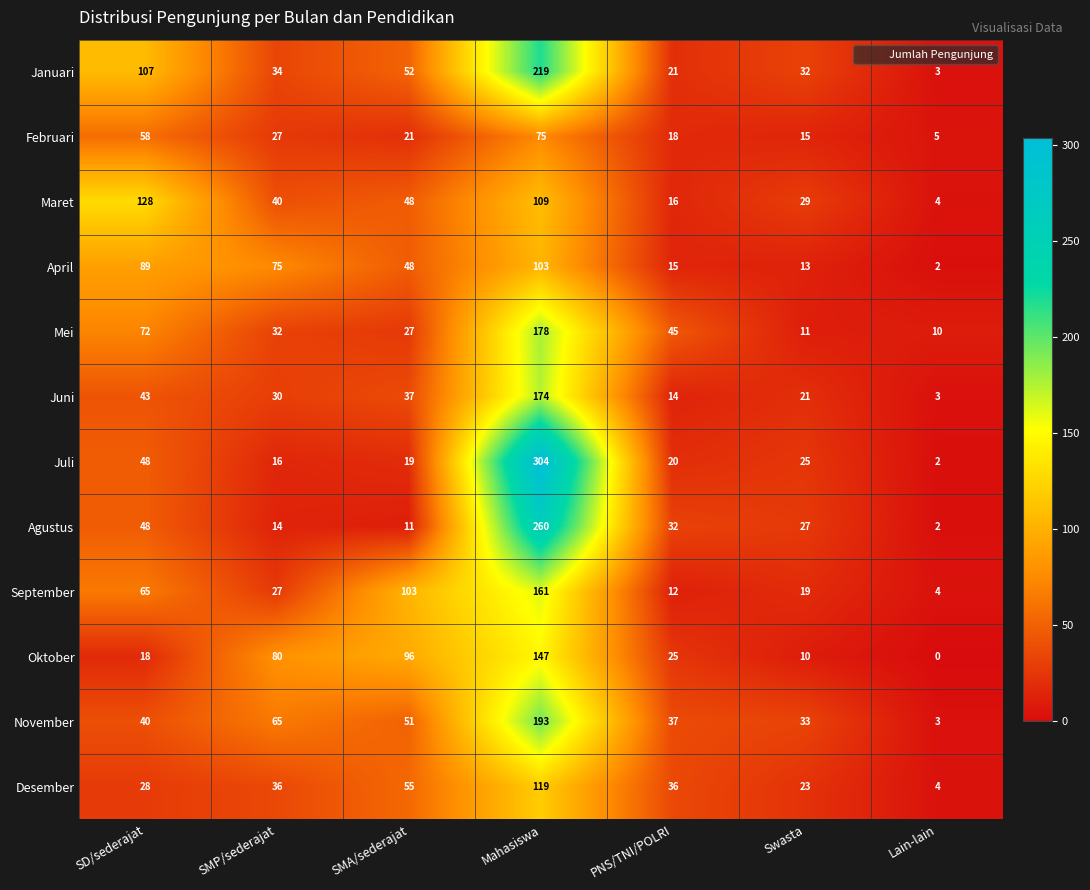

What is the maximum value shown in the chart?

304